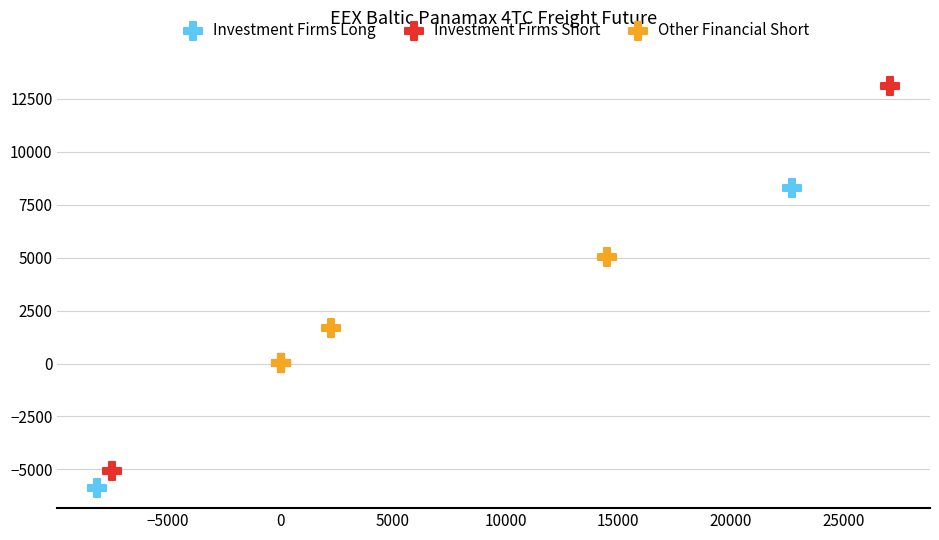

Which series has the largest Y range (max minus min)?

Investment Firms Short